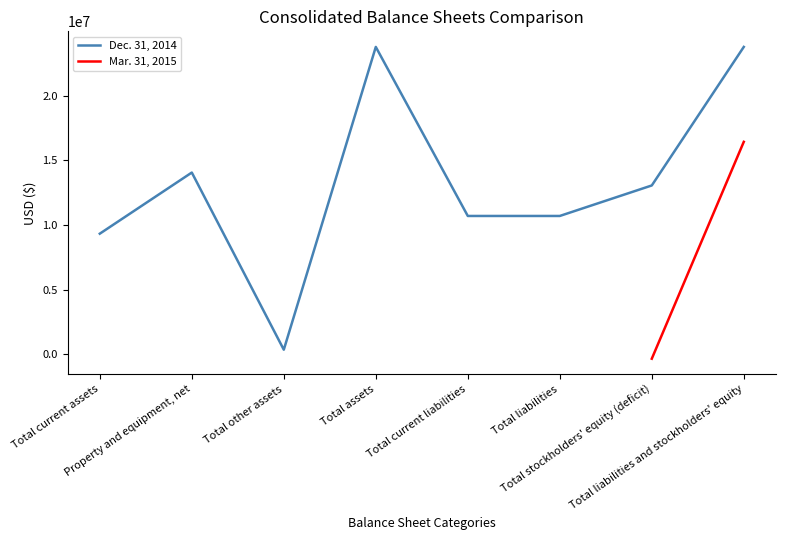

List the labels in order of value, largest first.

Total assets, Total liabilities and stockholders' equity, Property and equipment, net, Total stockholders' equity (deficit), Total current liabilities, Total liabilities, Total current assets, Total other assets